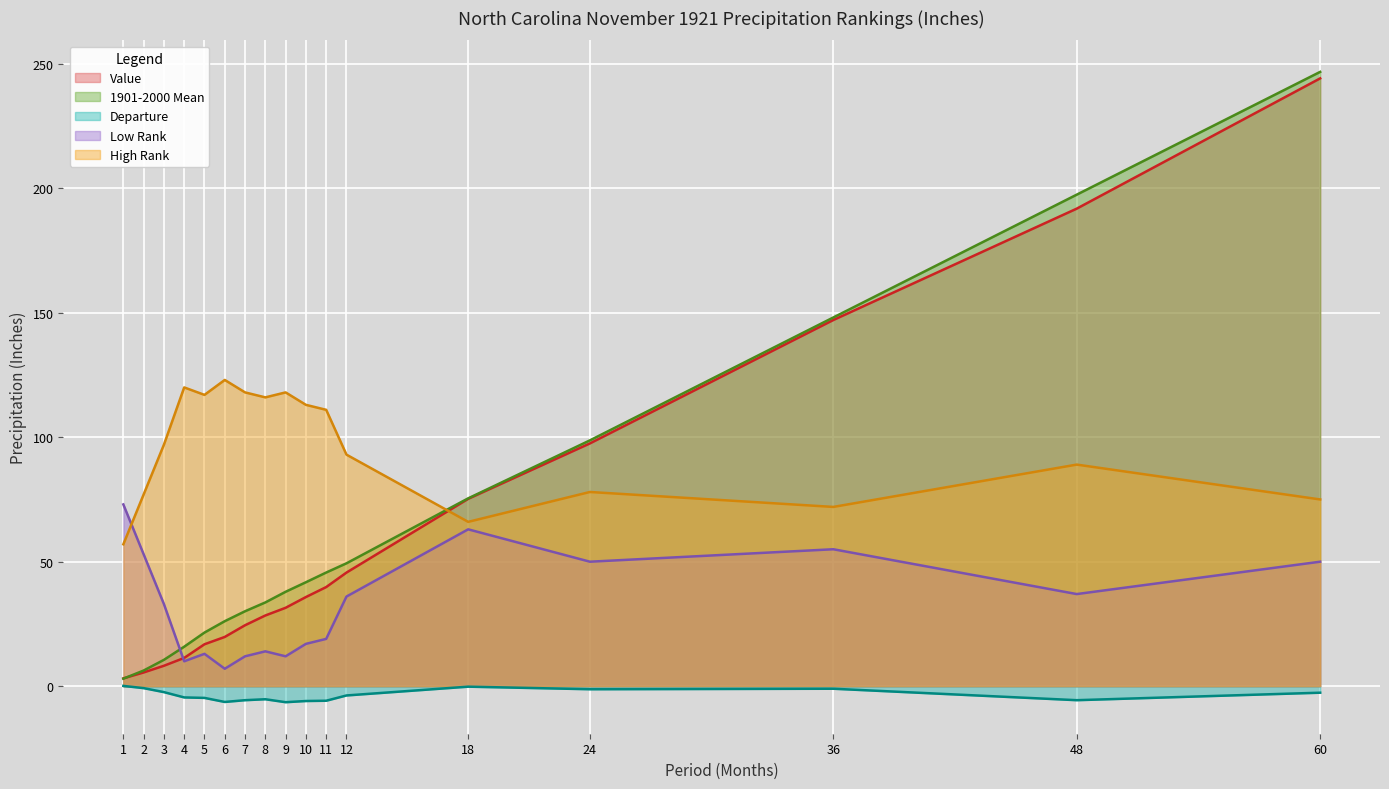

What is the value of the High Rank point at the 2nd from the left?

77.0